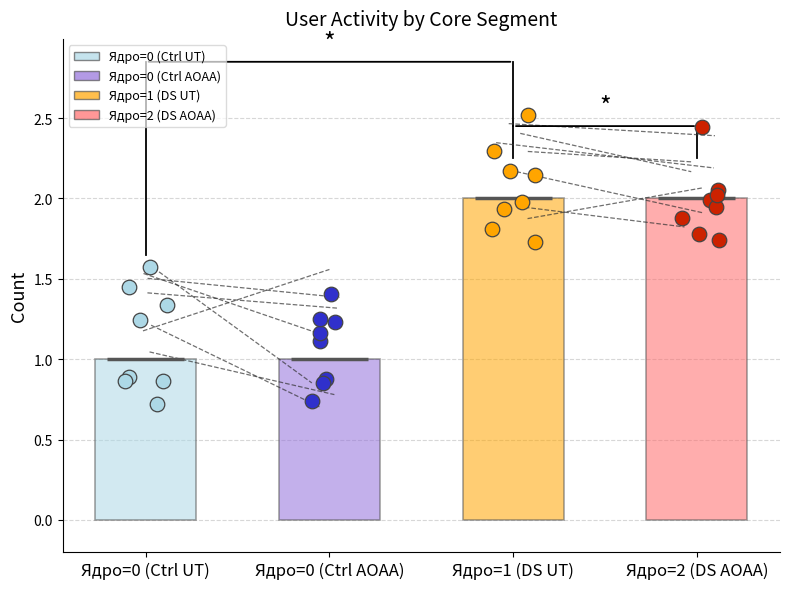

What is the change in value from Ядро=0 (Ctrl UT) to Ядро=1 (DS UT)?

+1